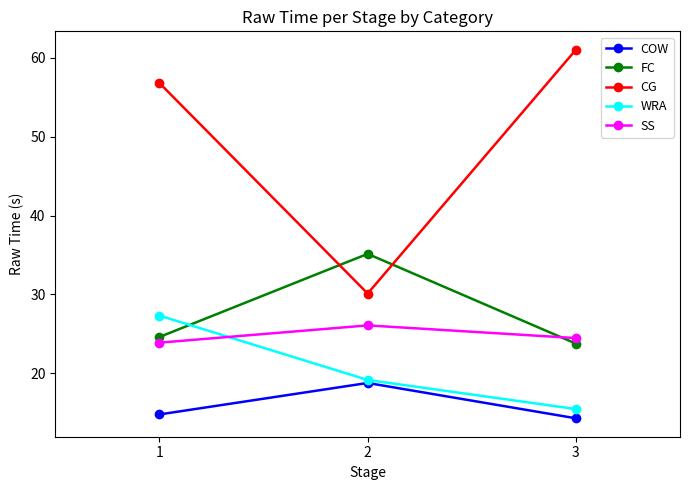

How many series are shown in this chart?

5